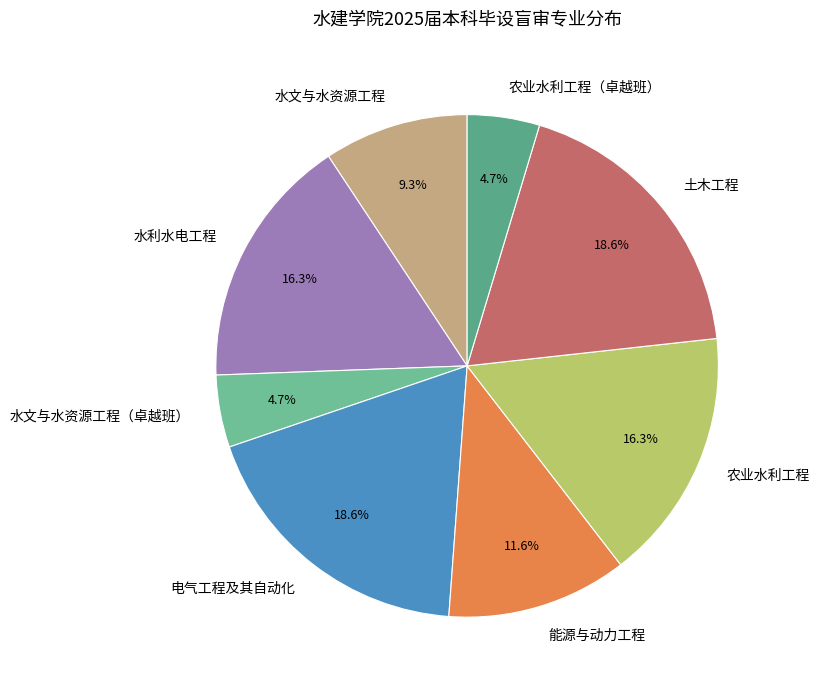

Does 水文与水资源工程（卓越班） account for over 50% of the chart?

No